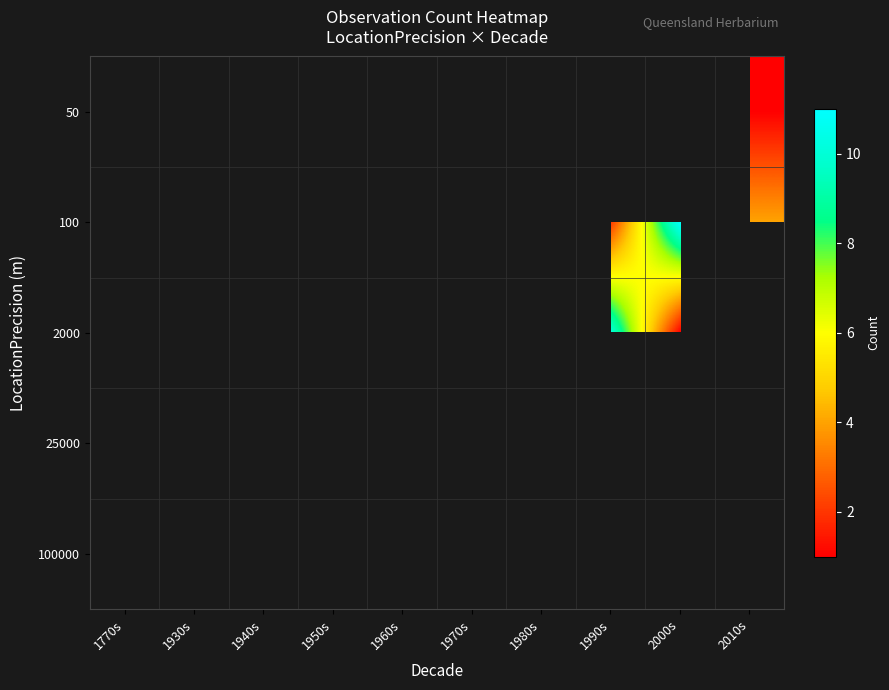

Reading left to right, what are all the values shown in this chart?

50: 1770s=0	1930s=0	1940s=0	1950s=0	1960s=0	1970s=0	1980s=0	1990s=0	2000s=0	2010s=1
100: 1770s=0	1930s=0	1940s=0	1950s=0	1960s=0	1970s=0	1980s=0	1990s=2	2000s=11	2010s=4
2000: 1770s=0	1930s=0	1940s=0	1950s=0	1960s=0	1970s=0	1980s=10	1990s=10	2000s=1	2010s=0
25000: 1770s=1	1930s=5	1940s=1	1950s=2	1960s=3	1970s=3	1980s=2	1990s=0	2000s=0	2010s=0
100000: 1770s=0	1930s=0	1940s=0	1950s=0	1960s=0	1970s=1	1980s=0	1990s=0	2000s=0	2010s=0